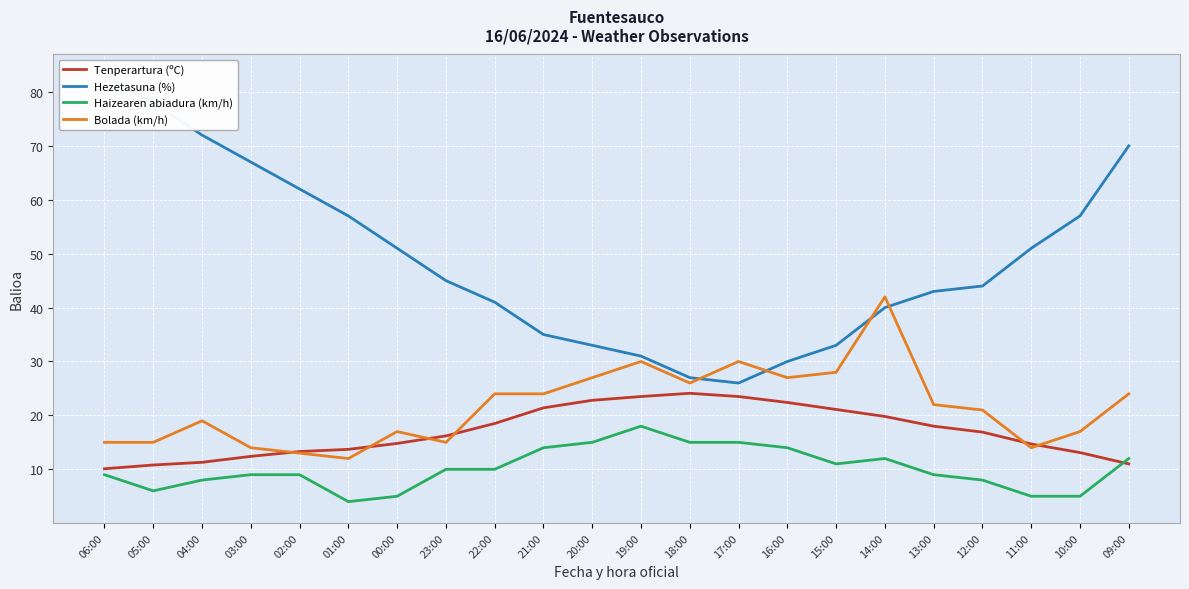

Between 19:00 and 02:00, which is larger?

19:00